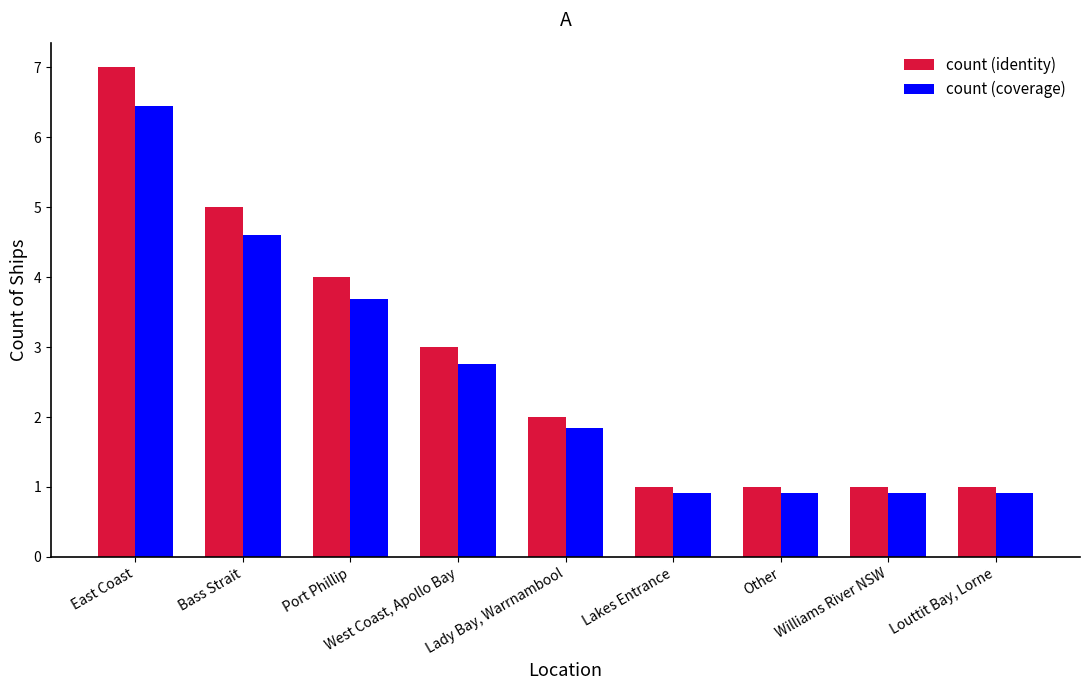

What is the difference between the maximum and minimum values in the count (identity) series?

6.0